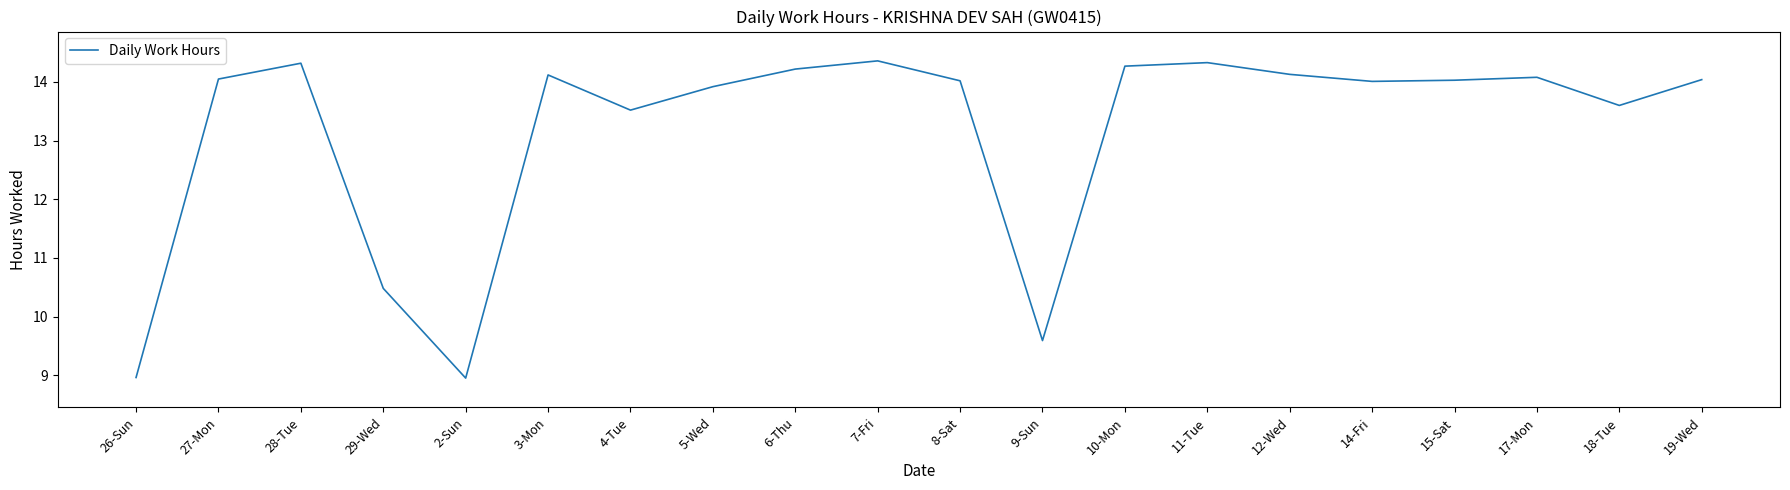

Approximately how many times larger is the value at 19-Wed compared to 14-Fri?

1.0